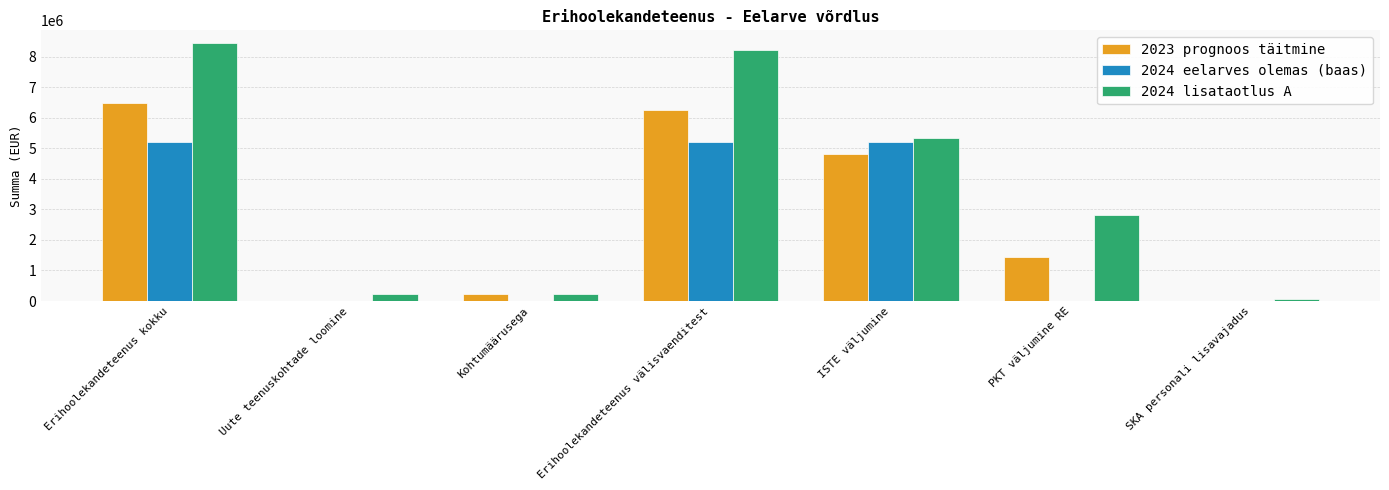

Which category has the highest value across all series?

Erihoolekandeteenus kokku